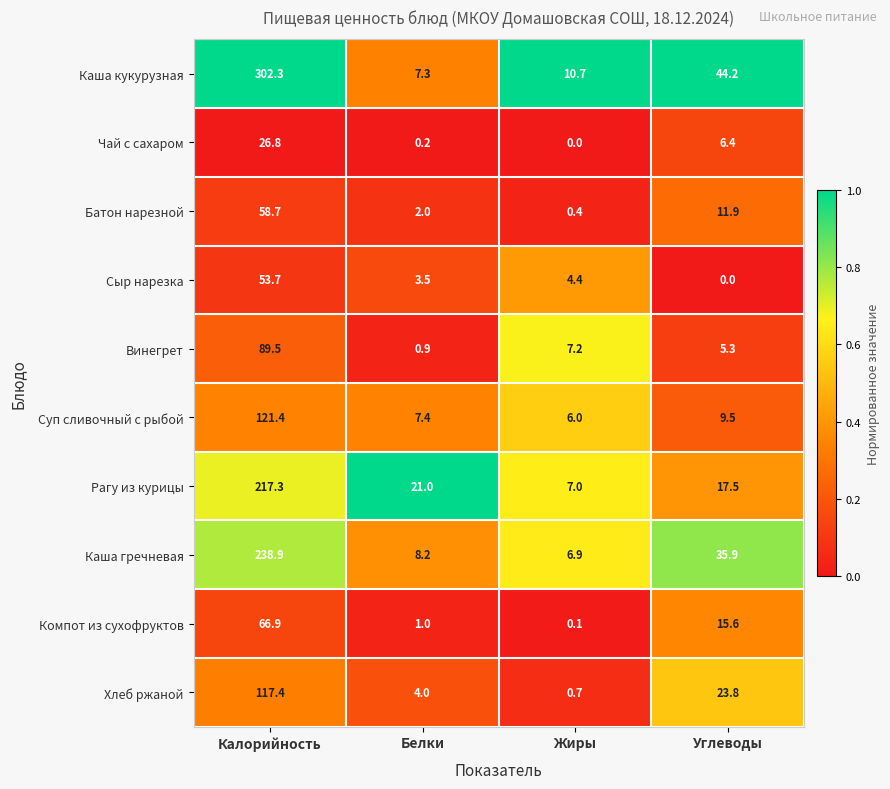

Which category has the highest value in the Компот из сухофруктов series?

Калорийность